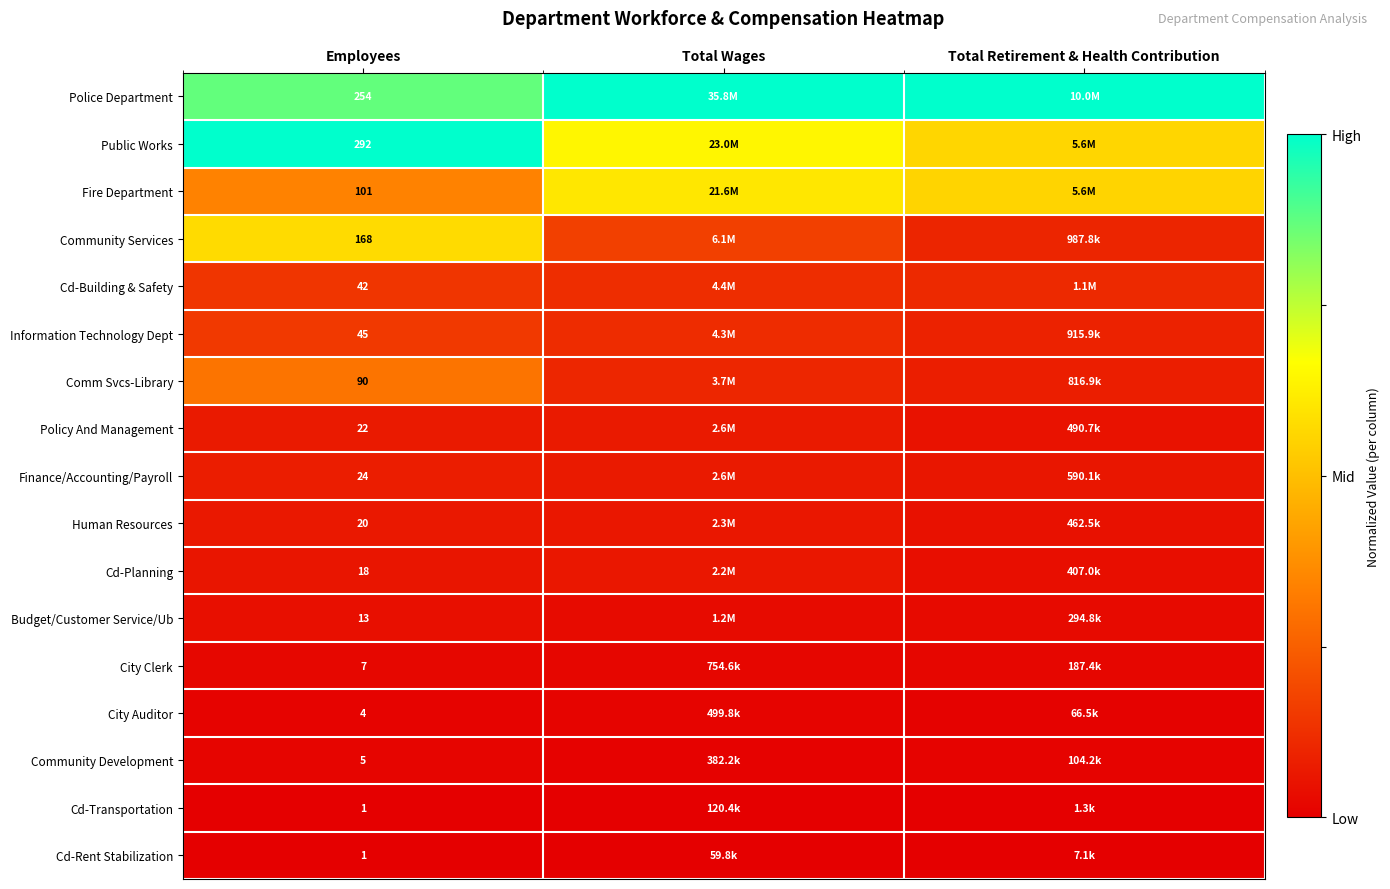

The value of Comm Svcs-Library at Total Wages is 0.0. True or false?

False